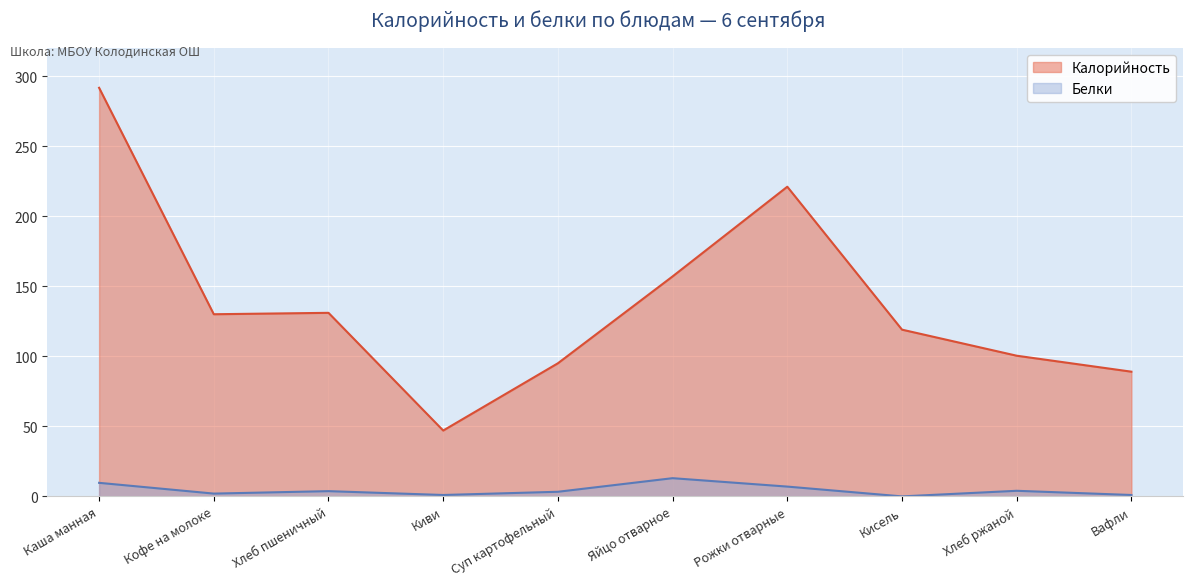

Rank the series by their maximum value, from lowest to highest.

Белки, Калорийность